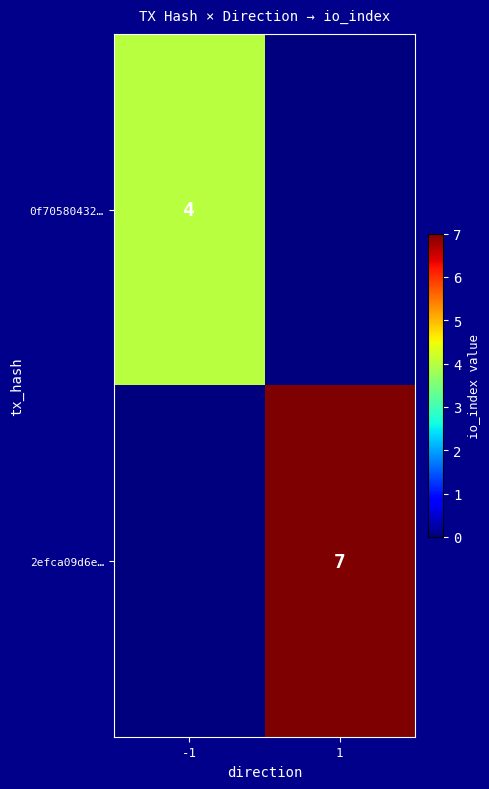

The 2efca09d6e… series shows 7 at 1. True or false?

True